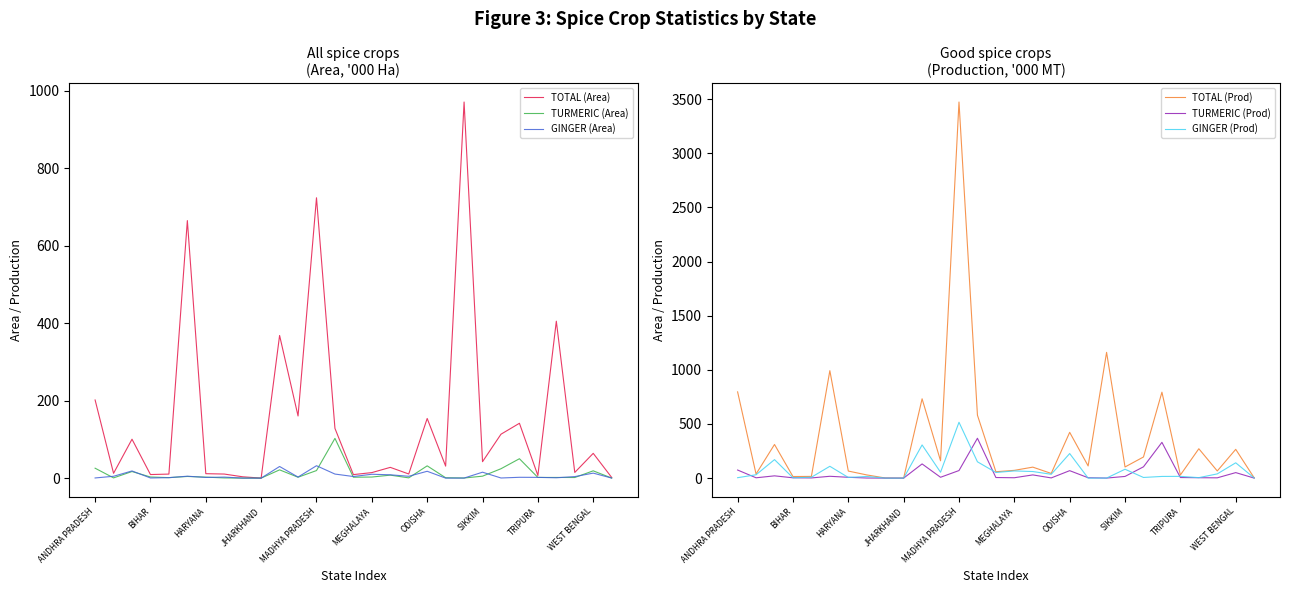

Which series has the largest range (max minus min)?

TOTAL (Prod)